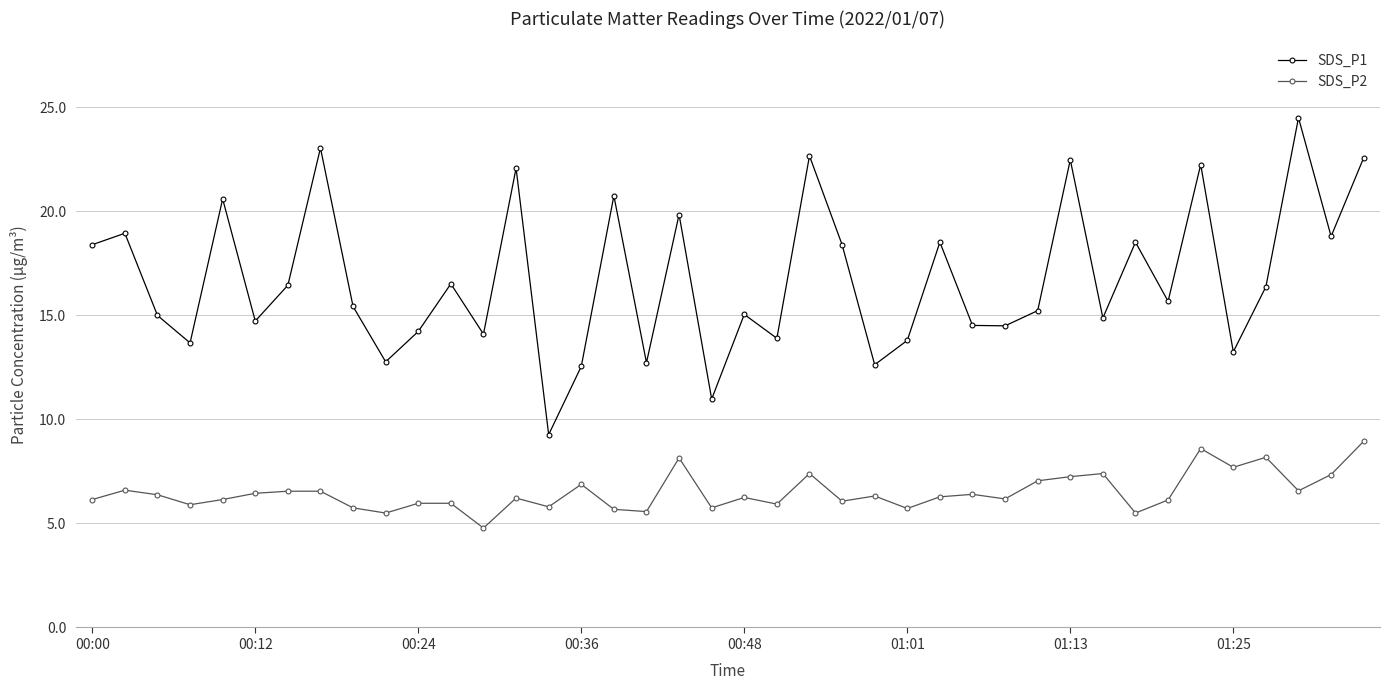

List the series in order of their peak value, lowest first.

SDS_P2, SDS_P1